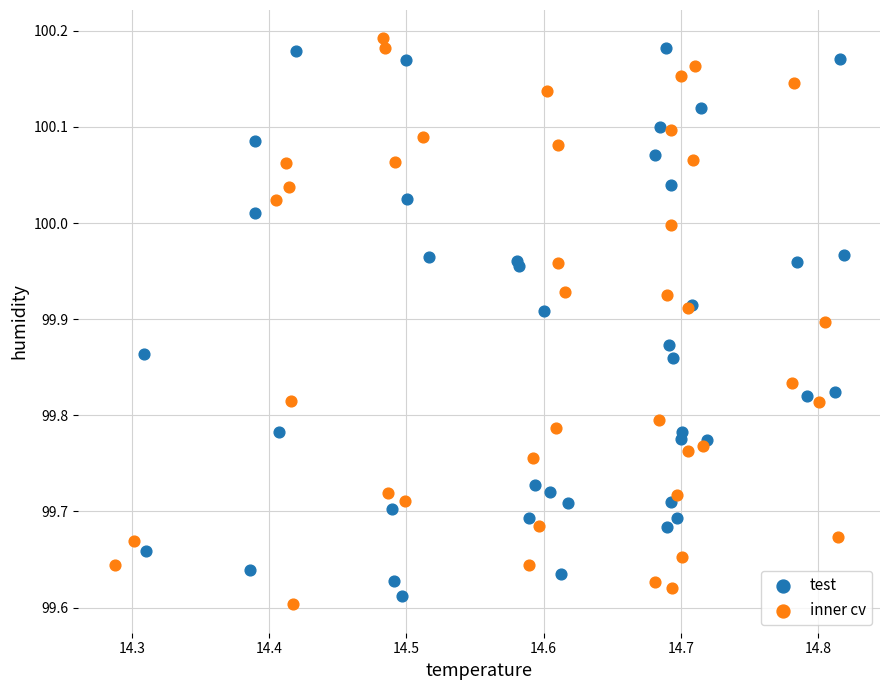

Which series reaches the maximum Y coordinate?

inner cv